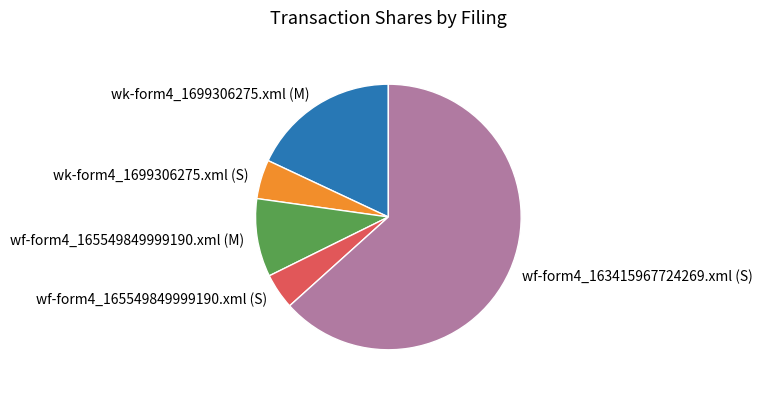

Is there any slice that represents more than half of the pie?

Yes